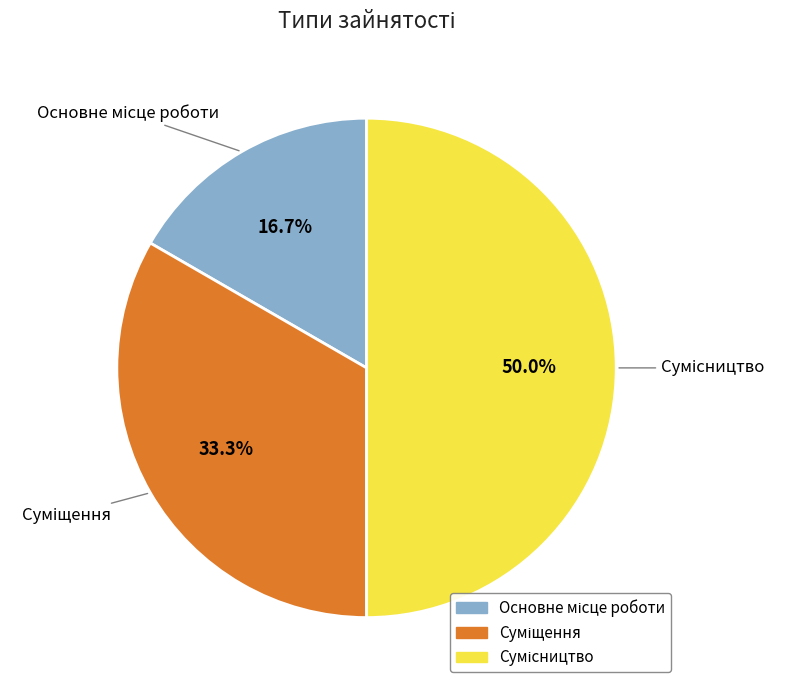

To the nearest percent, what percentage of the pie is Сумісництво?

50%